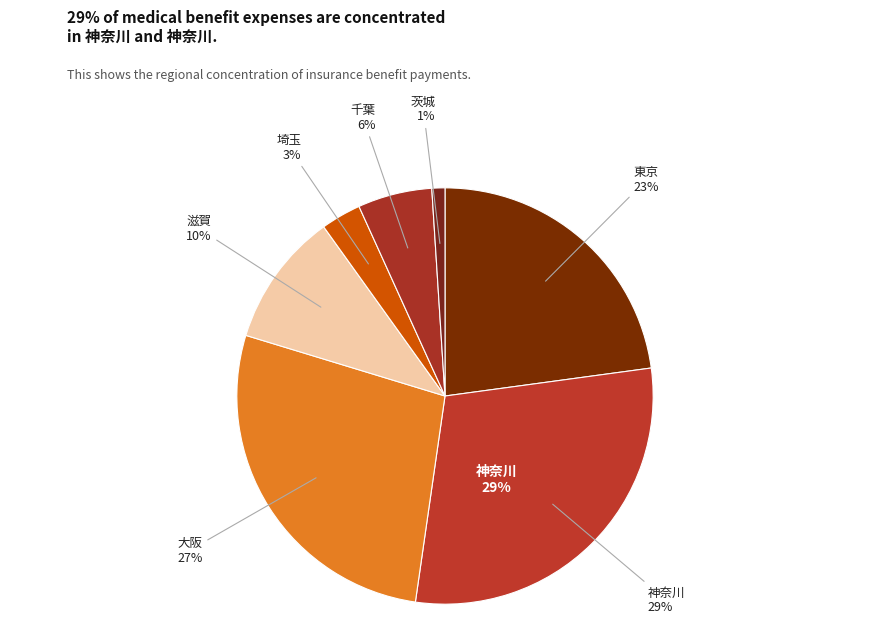

Is it true that 埼玉 is 3% of the pie?

True